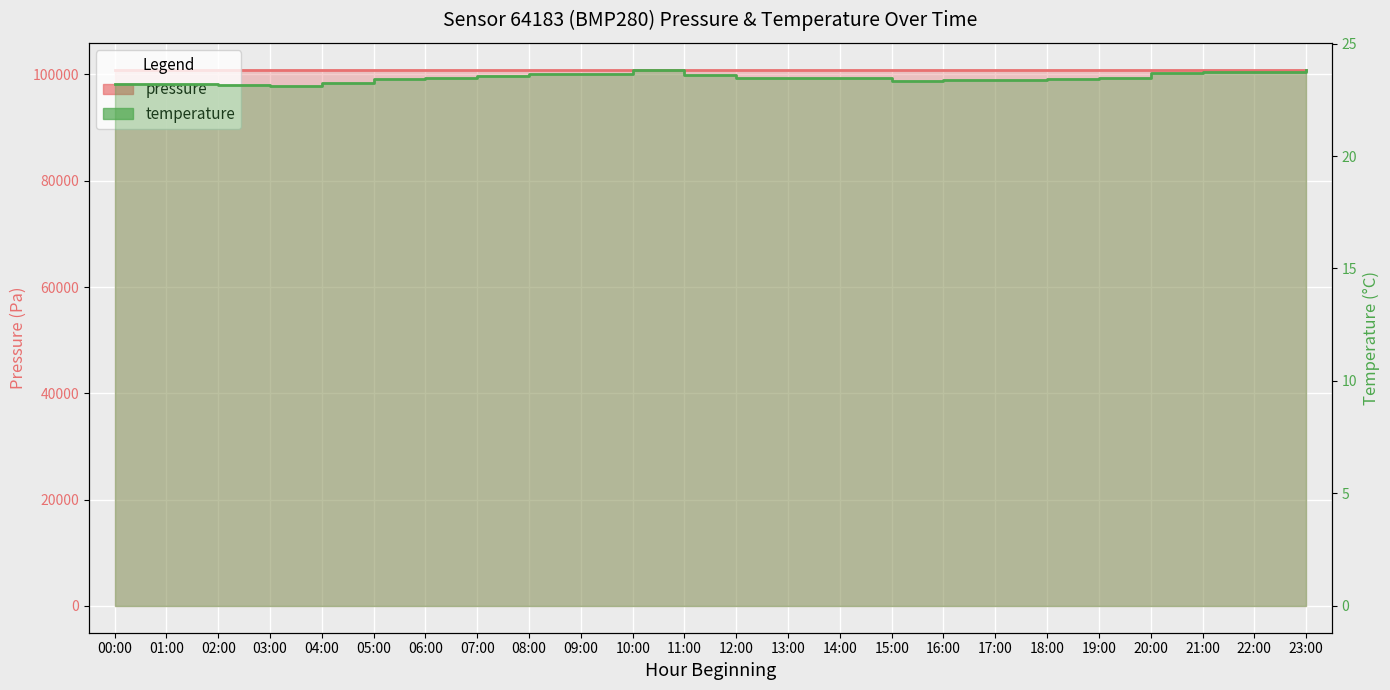

True or false: temperature and pressure cross at least once.

False